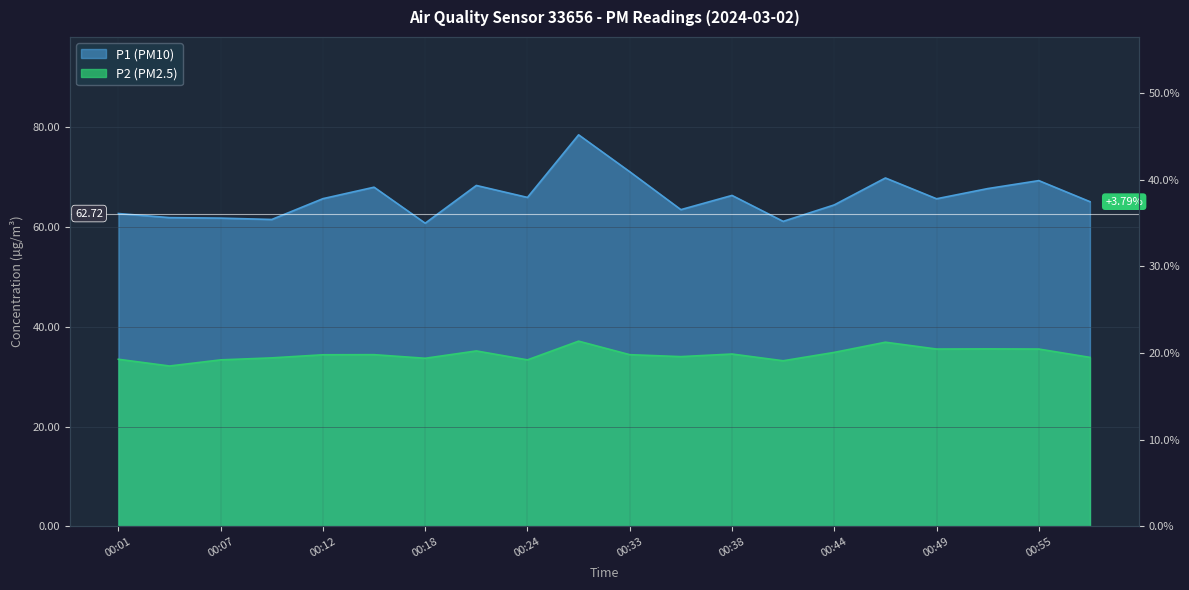

At how many categories does at least one series exceed 76?

1